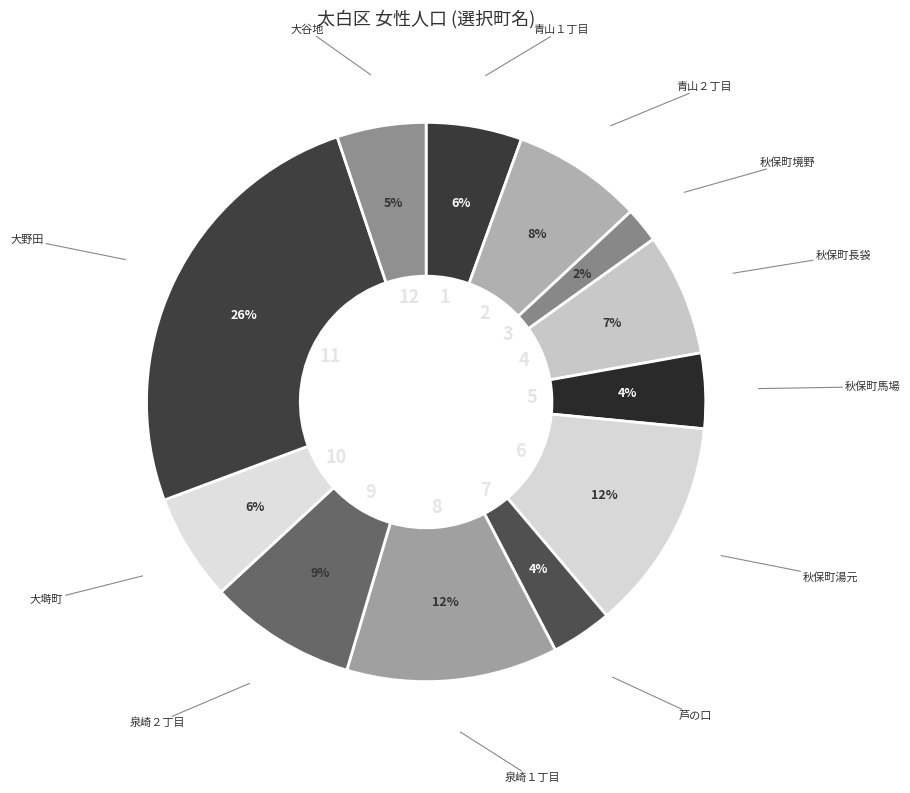

Count the number of slices in the pie.

12